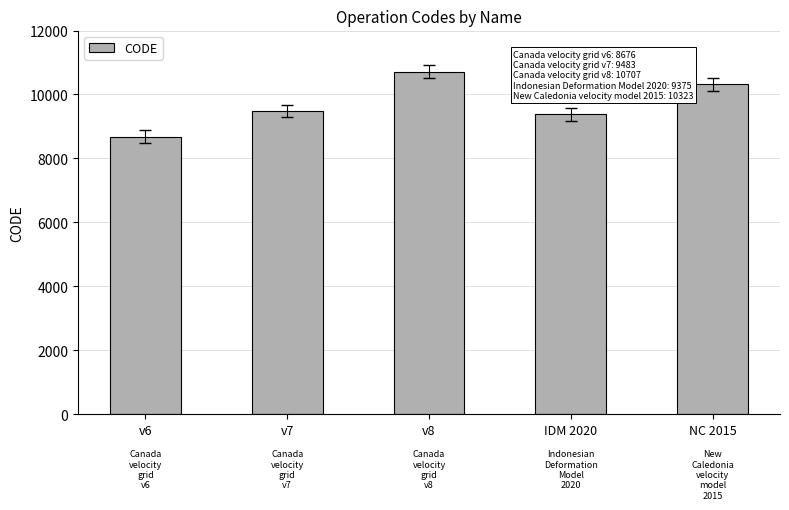

What value does the data have at v6?

8676